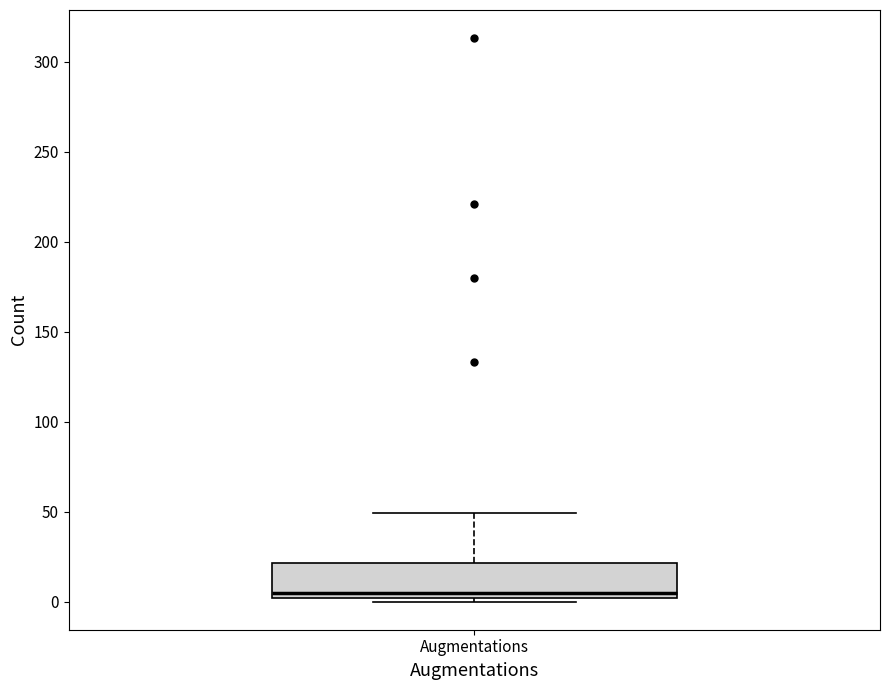

Read this box plot against the y-axis: the position of the median line, the range covered by the box, and the ends of both whiskers. The values are not printed on the chart, so give them approximately, as read against the axis.

median 5, box 0 to 20, whiskers 0 (just below the box's lower edge) to 50